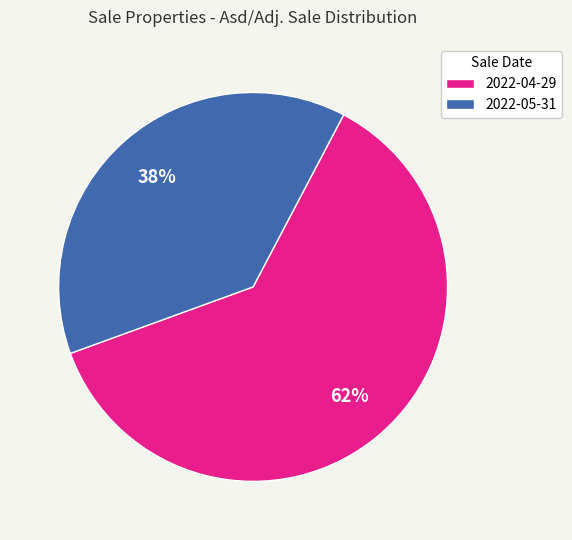

Is the sum of 2022-04-29 and 2022-05-31 greater than half?

Yes